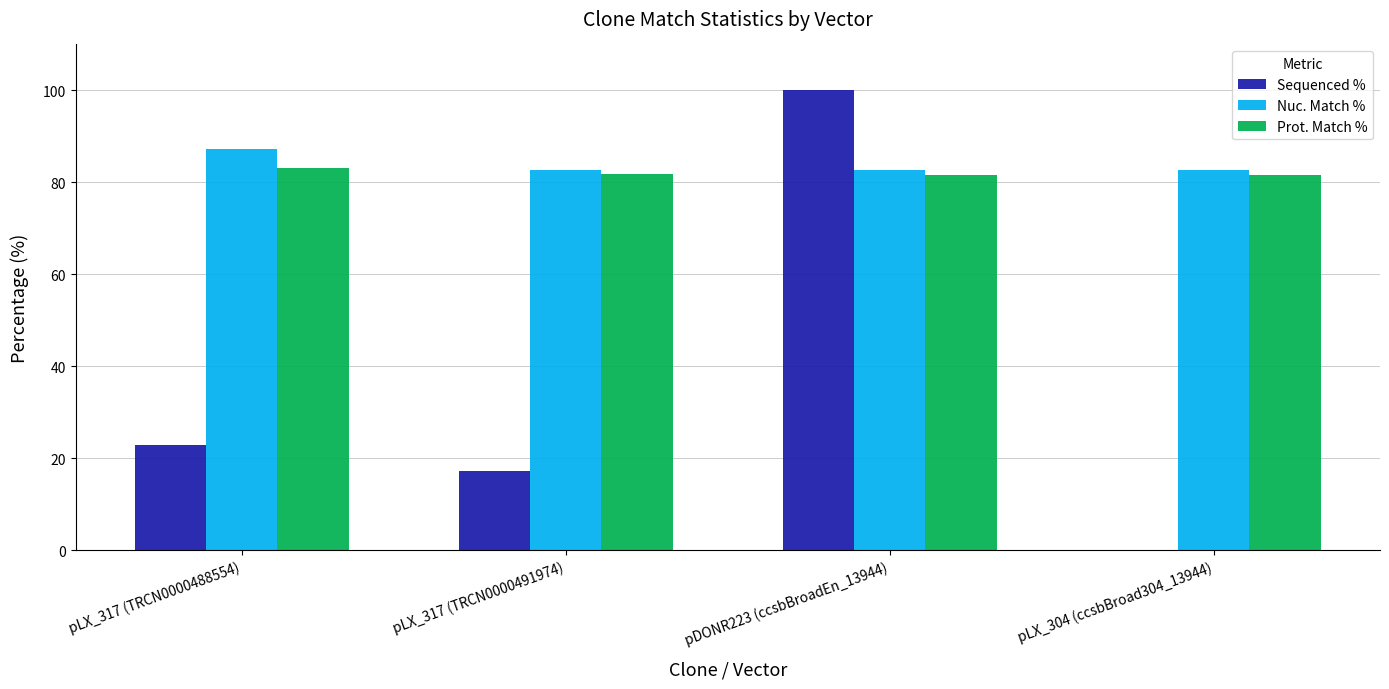

Is it true that Prot. Match % equals 40.0 at pLX_317 (TRCN0000491974)?

False